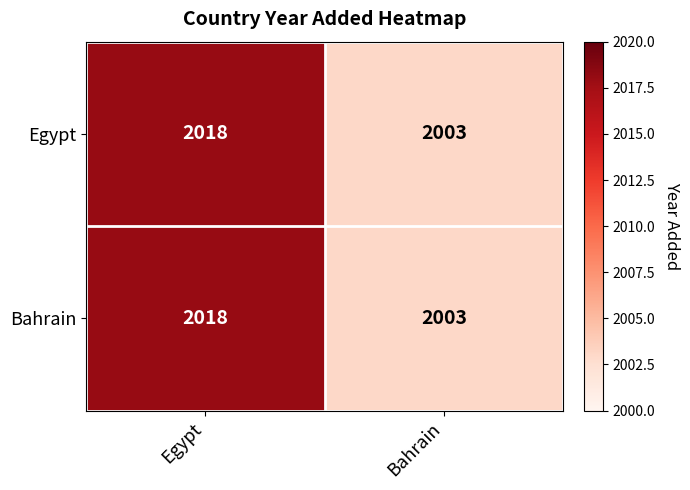

At how many categories does at least one series exceed 2006?

1